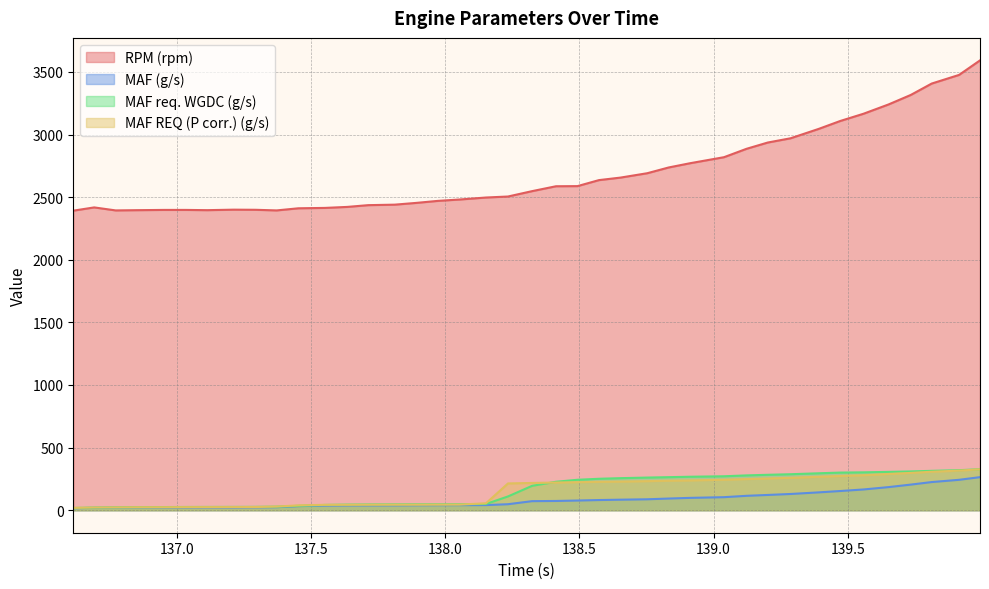

True or false: MAF REQ (P corr.) (g/s) and RPM (rpm) cross at least once.

False